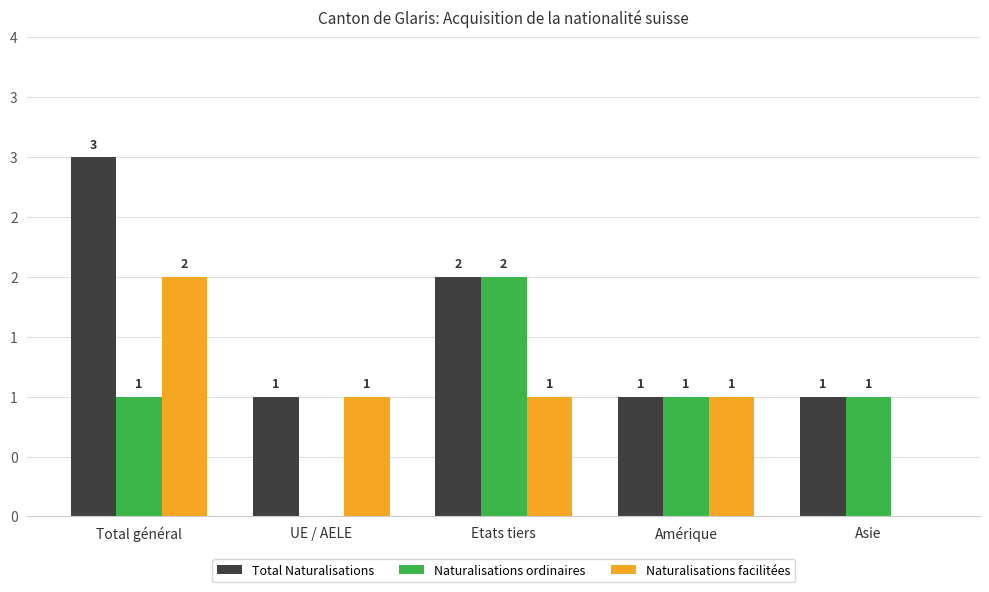

Reading left to right, list all the values displayed in this chart.

Total Naturalisations: 3	1	2	1	1
Naturalisations ordinaires: 1	0	2	1	1
Naturalisations facilitées: 2	1	1	1	0